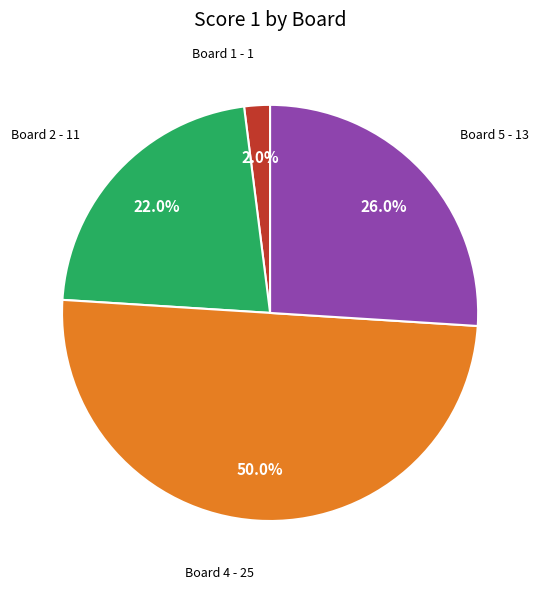

Count the number of slices in the pie.

4